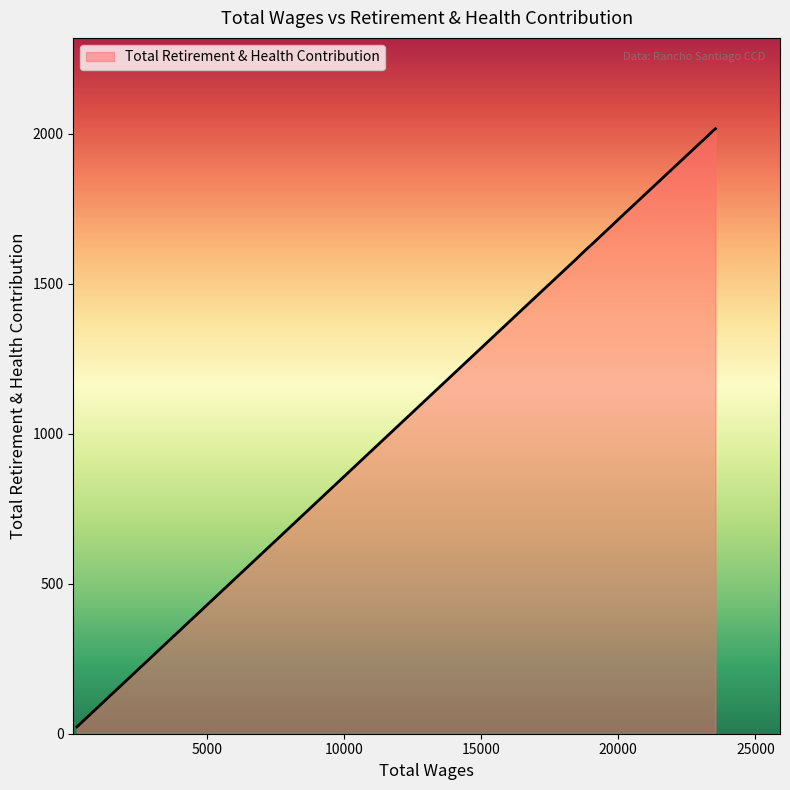

What is the average value?

1306